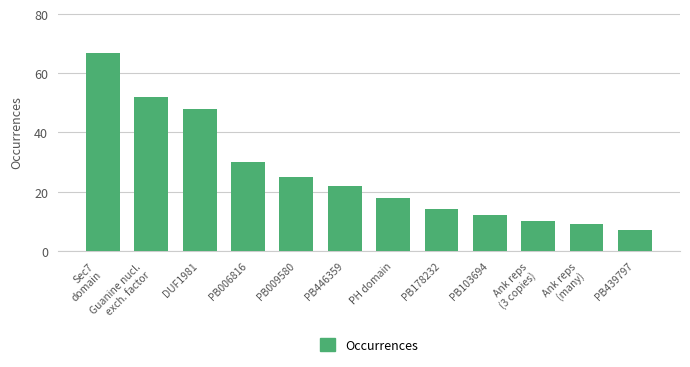

True or false: the data shows 19 at PB178232.

False